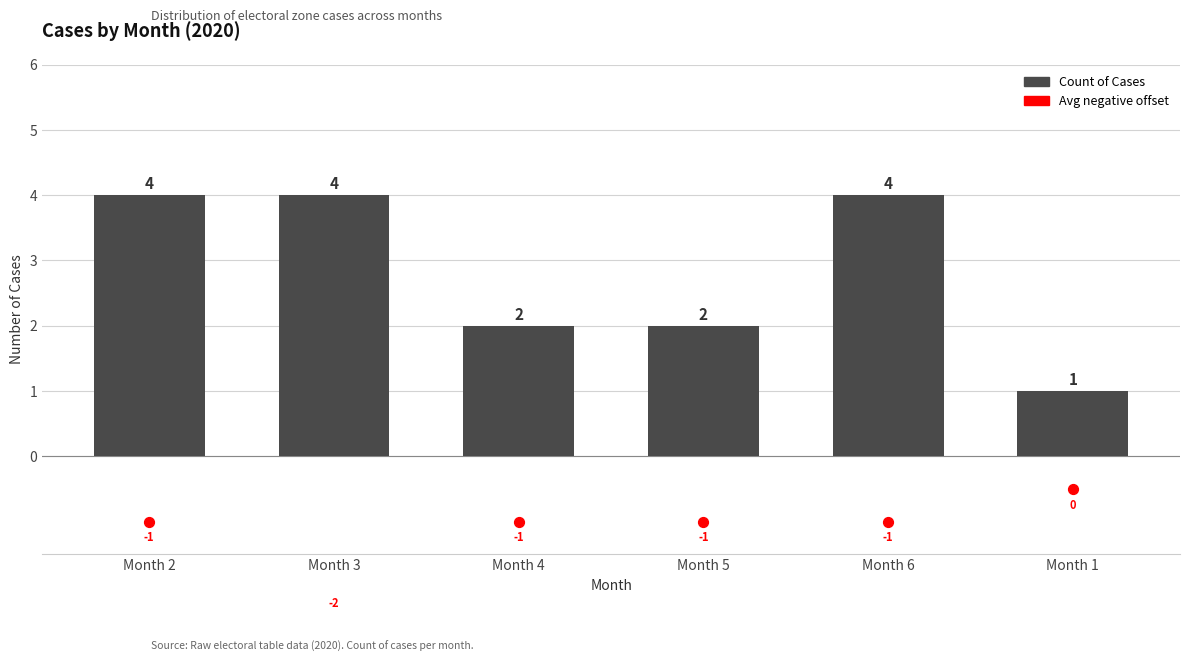

Between Month 2 and Month 3, which is larger?

Month 2